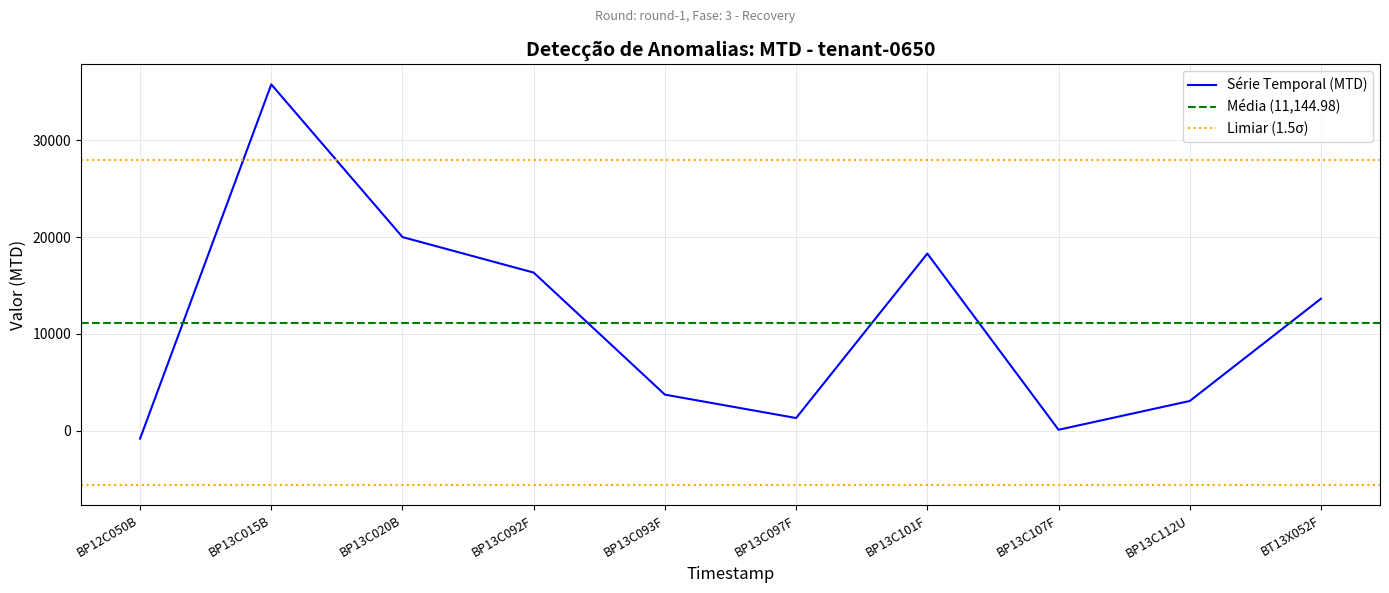

What is the maximum value shown in the chart?

35764.8